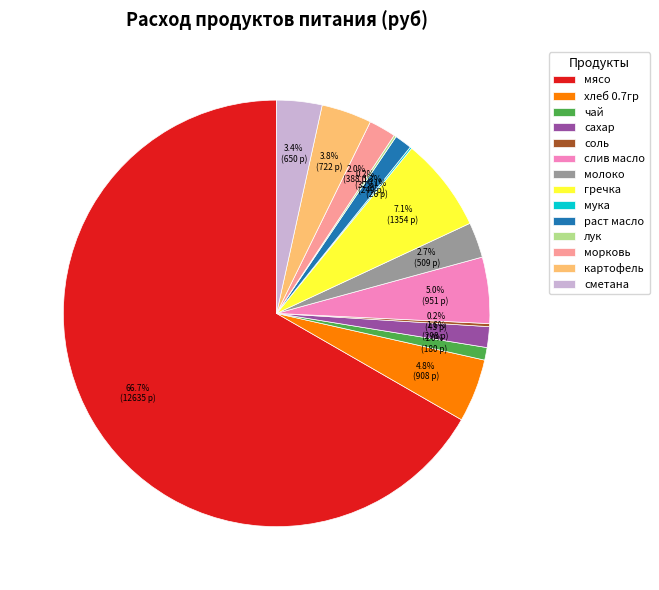

Is there any slice that represents more than half of the pie?

Yes